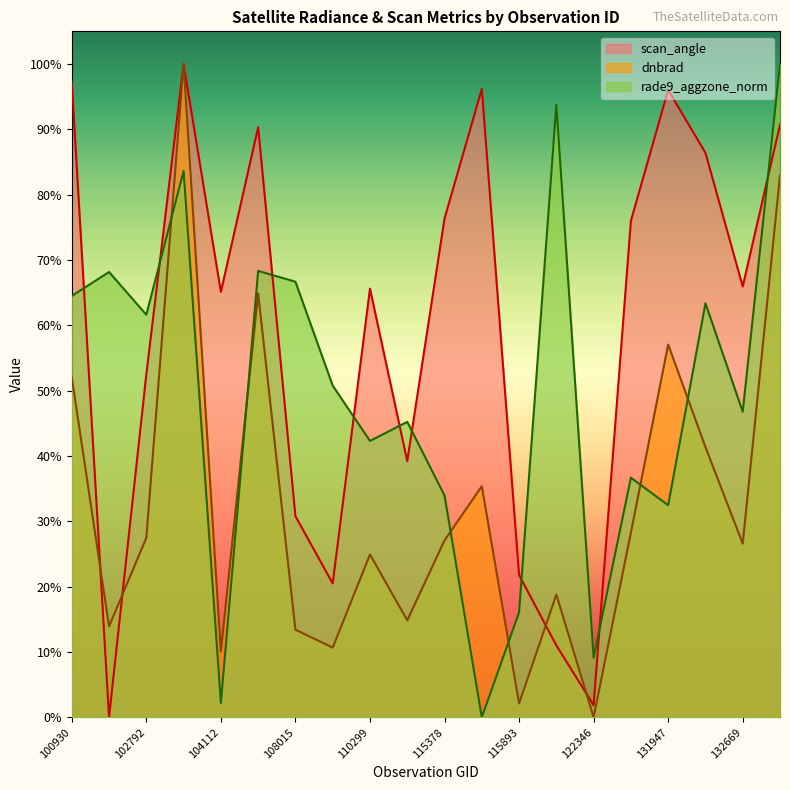

How many intersections are there between scan_angle and dnbrad?

4